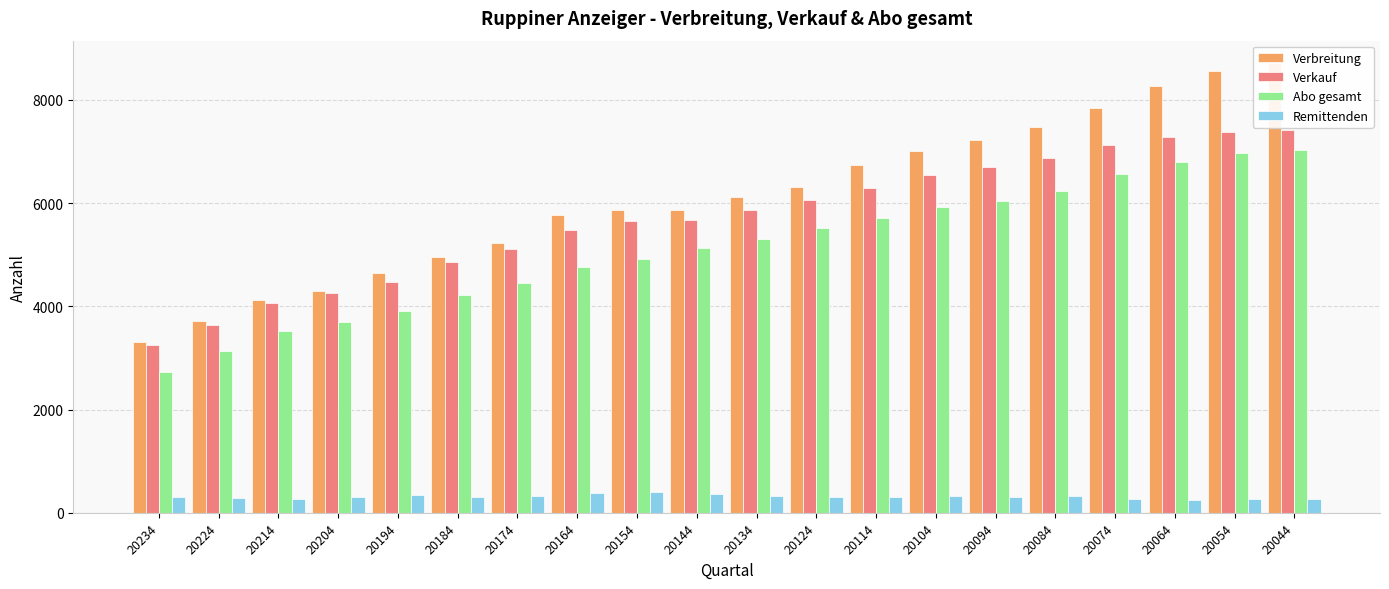

List the labels in order of Verbreitung value, smallest first.

20234, 20224, 20214, 20204, 20194, 20184, 20174, 20164, 20144, 20154, 20134, 20124, 20114, 20104, 20094, 20084, 20074, 20064, 20054, 20044